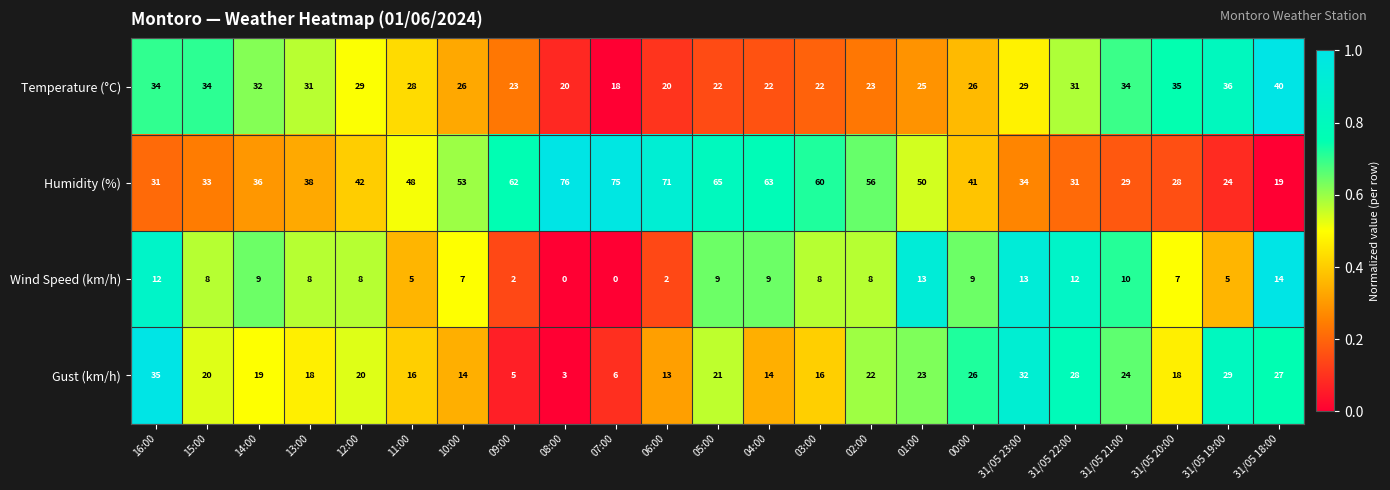

At which label does Humidity (%) reach its peak?

08:00